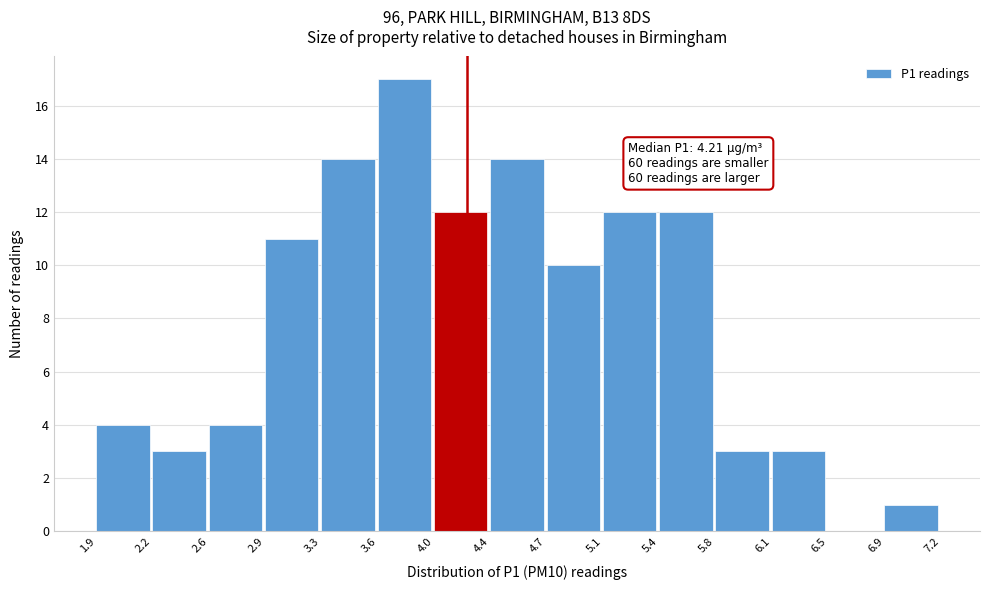

Which range on the x-axis has the tallest bar?

3.6 to 4.0